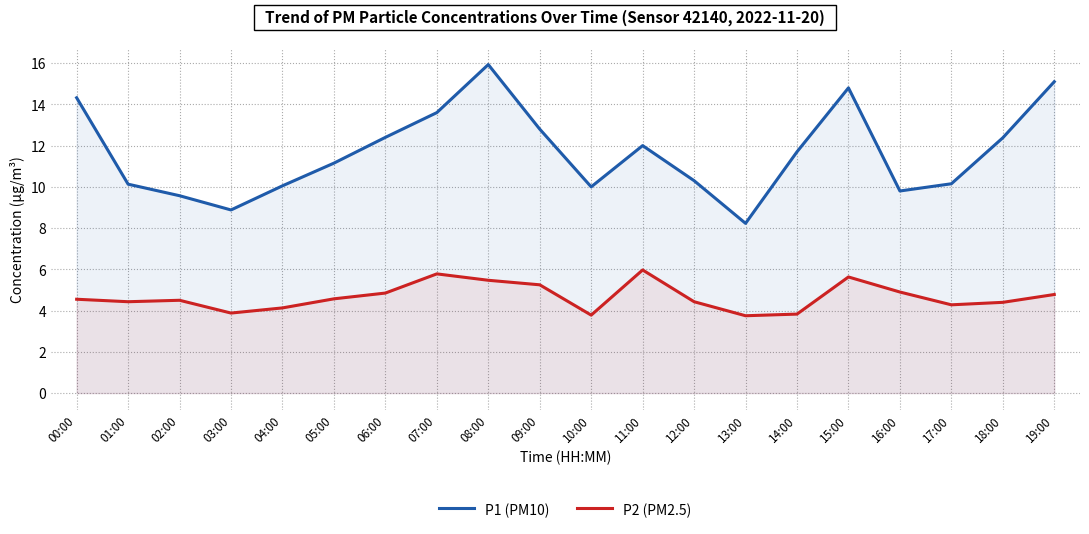

What position from the left is 04:00?

5